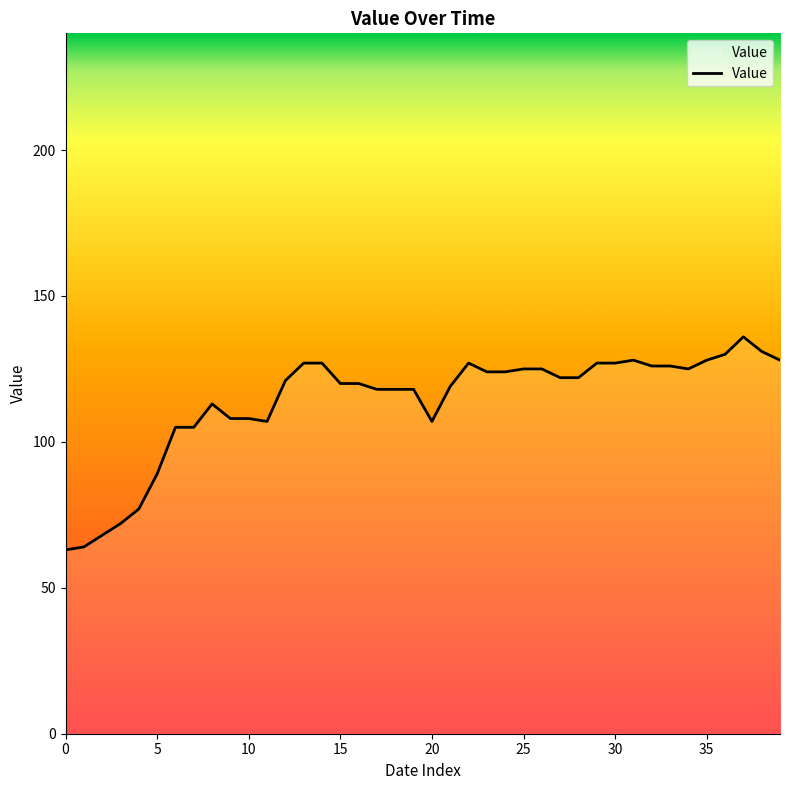

What is the maximum value shown in the chart?

136